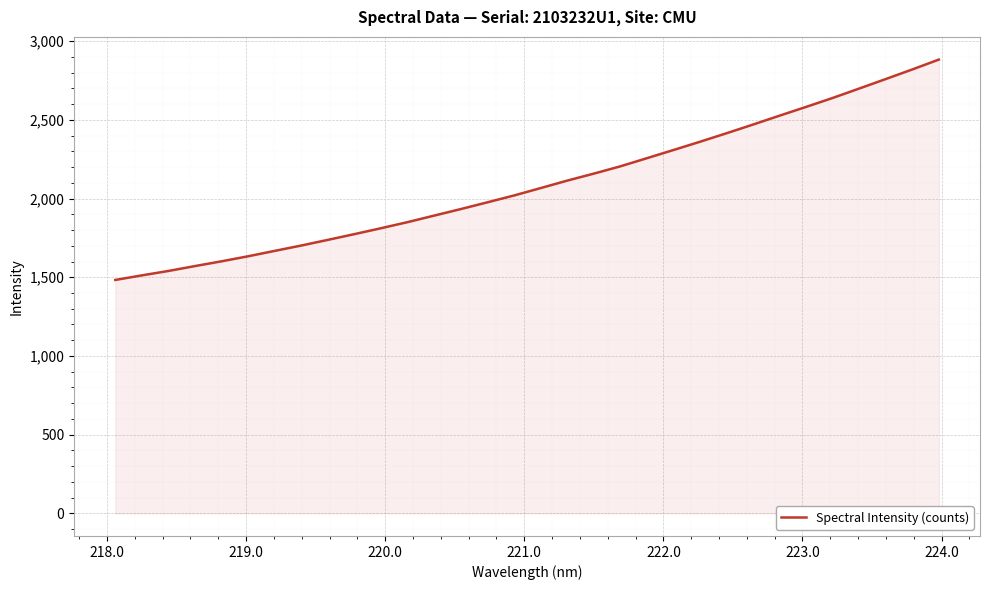

What is the sum of all values?

66976.8